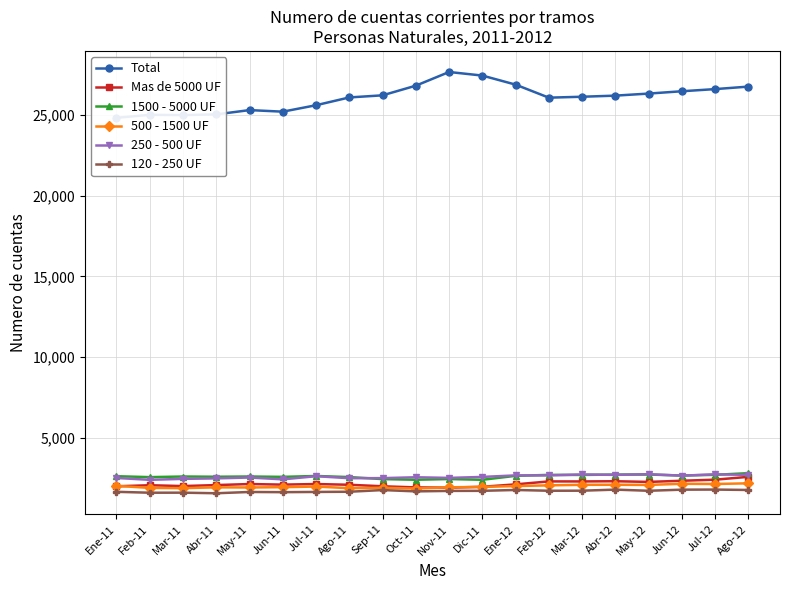

How many data points does each series have?

20